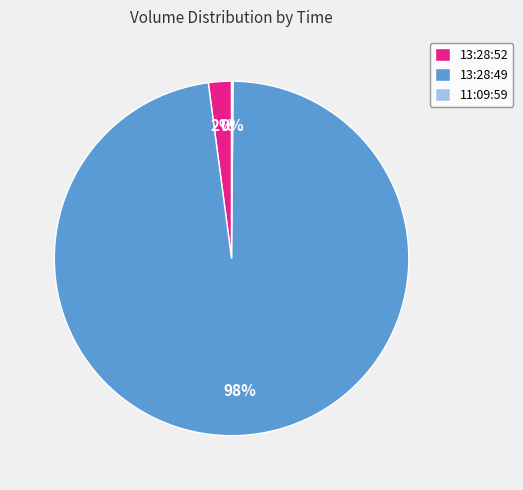

Combined, do 13:28:49 and 13:28:52 account for over 50%?

Yes